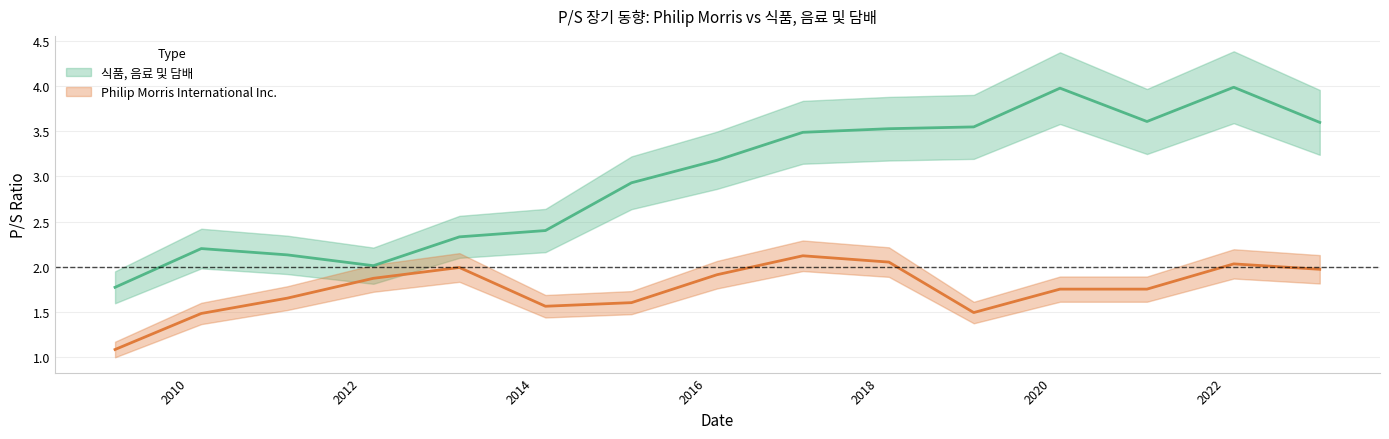

True or false: Philip Morris International Inc. and 식품, 음료 및 담배 cross at least once.

False